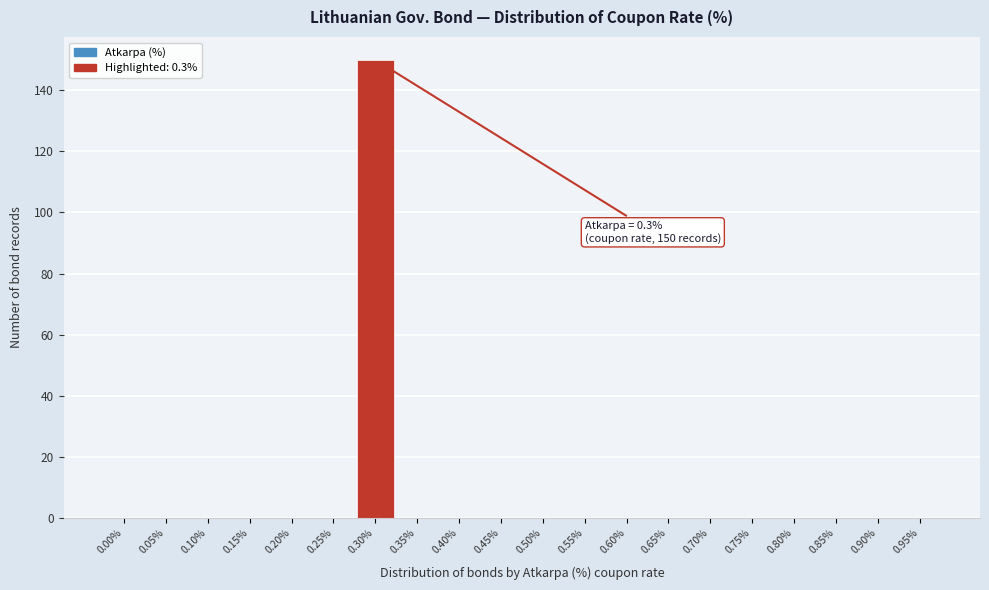

Reading left to right, transcribe all the data shown in this chart.

0.00%=0	0.05%=0	0.10%=0	0.15%=0	0.20%=0	0.25%=0	0.30%=150	0.35%=0	0.40%=0	0.45%=0	0.50%=0	0.55%=0	0.60%=0	0.65%=0	0.70%=0	0.75%=0	0.80%=0	0.85%=0	0.90%=0	0.95%=0